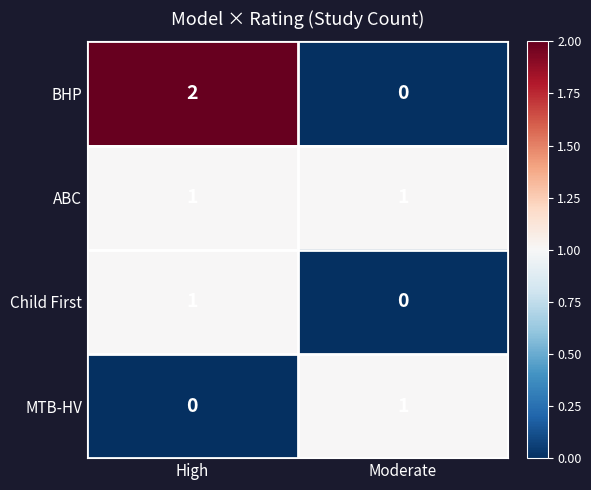

Is it true that BHP equals 2 at High?

True